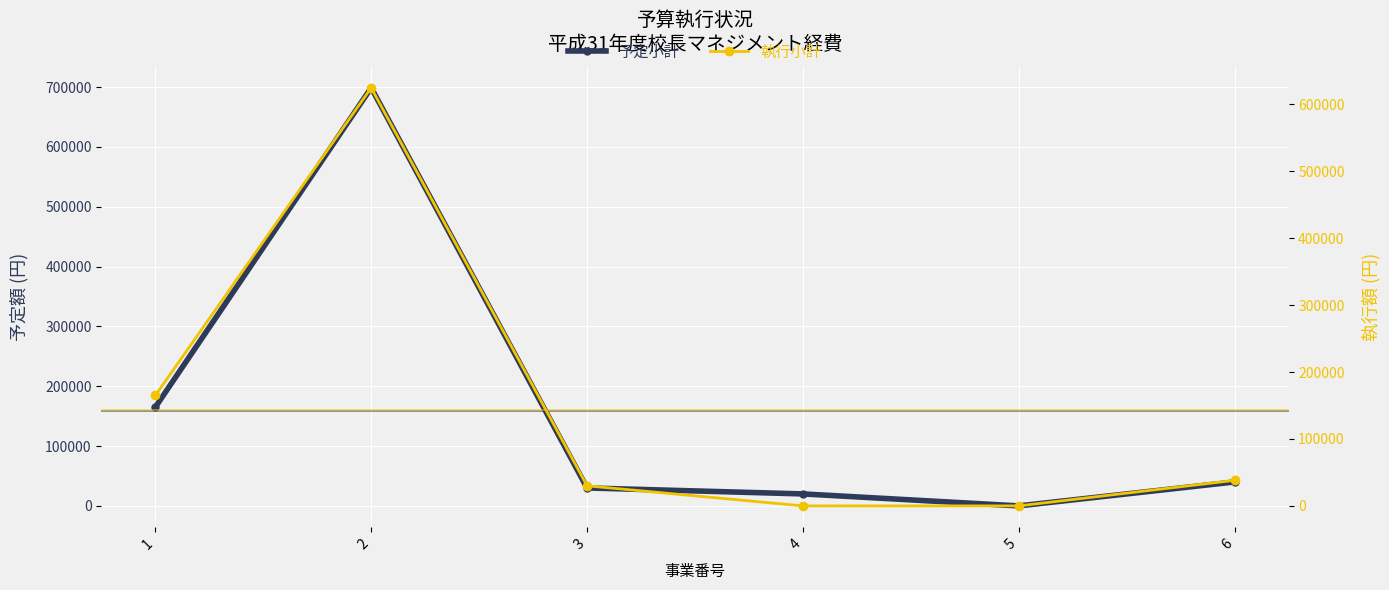

Rank the series by their average value, from highest to lowest.

予定小計, 執行小計